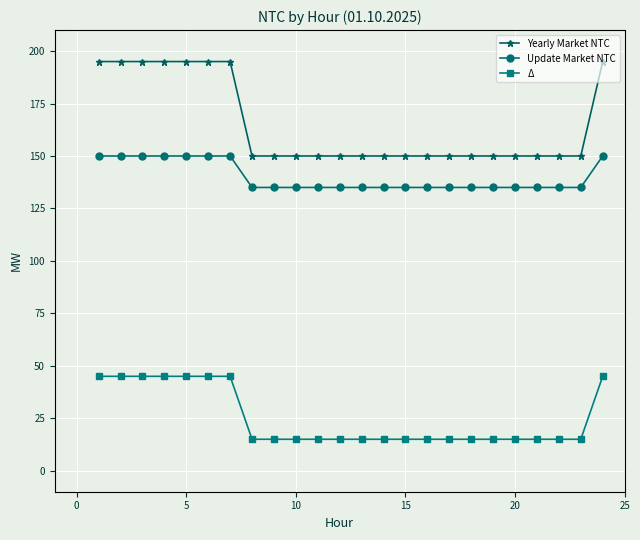

At how many categories does at least one series exceed 66?

24